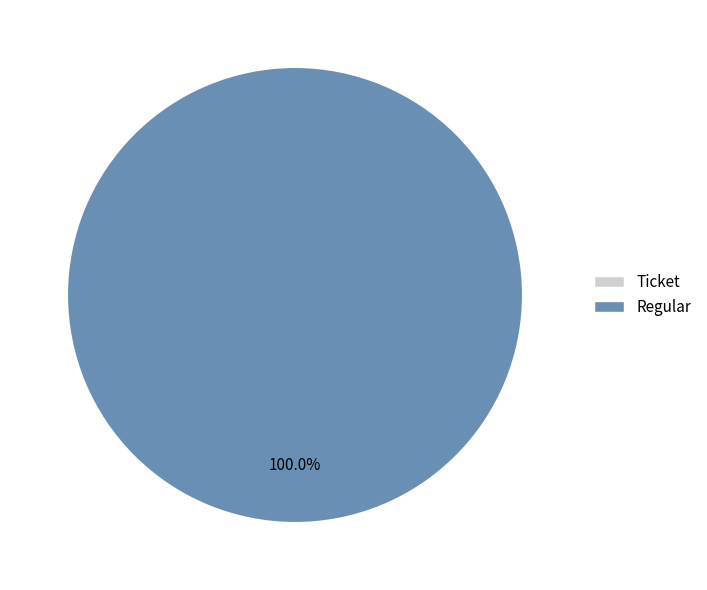

Count the number of slices in the pie.

2